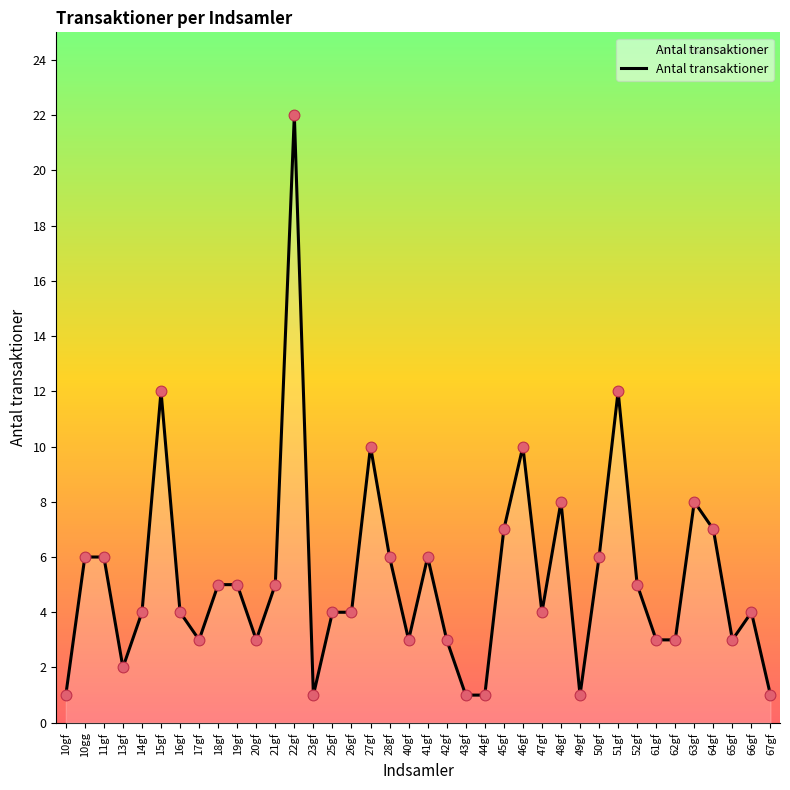

Between 23gf and 27gf, which is larger?

27gf